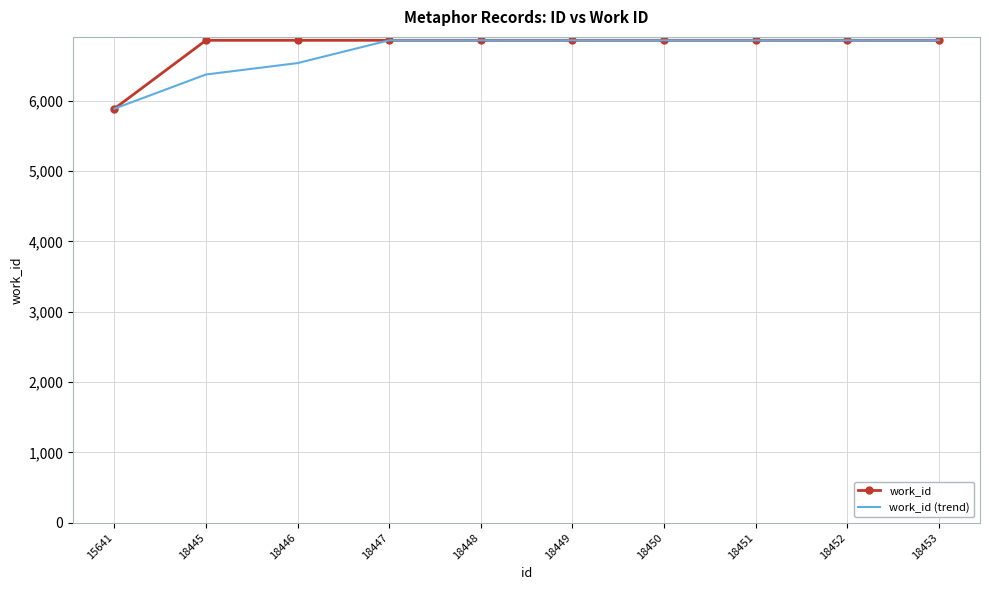

At 18445, list the series in order from largest to smallest.

work_id, work_id (trend)